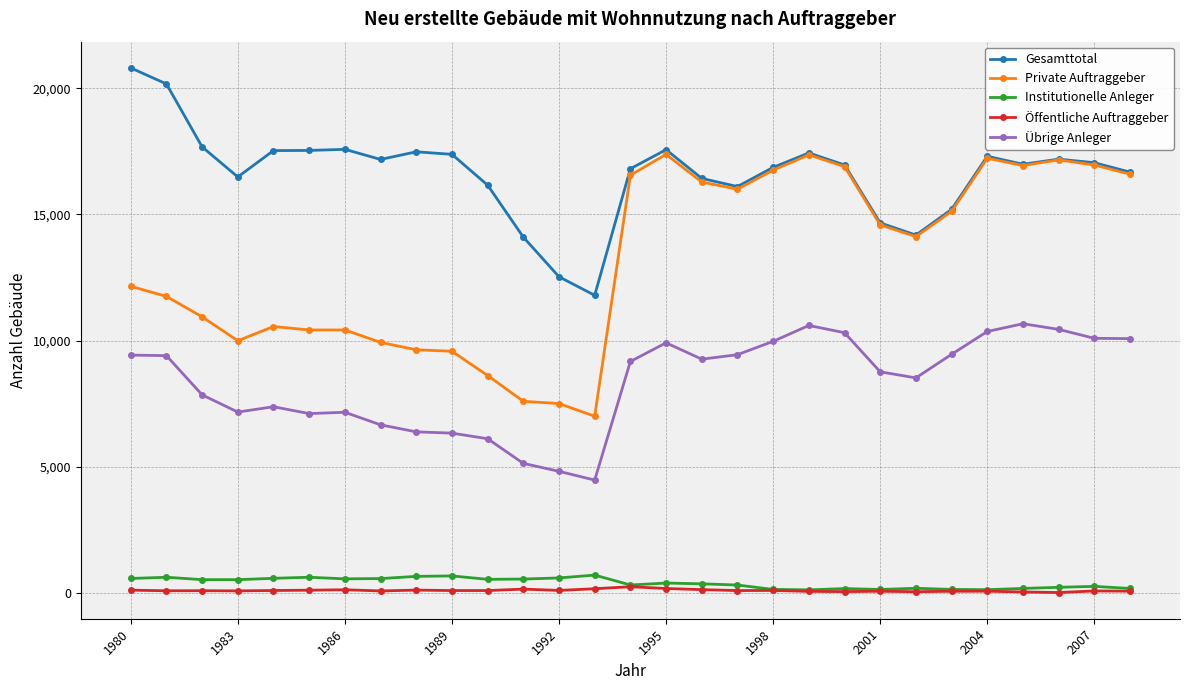

At how many categories does at least one series exceed 10693?

29